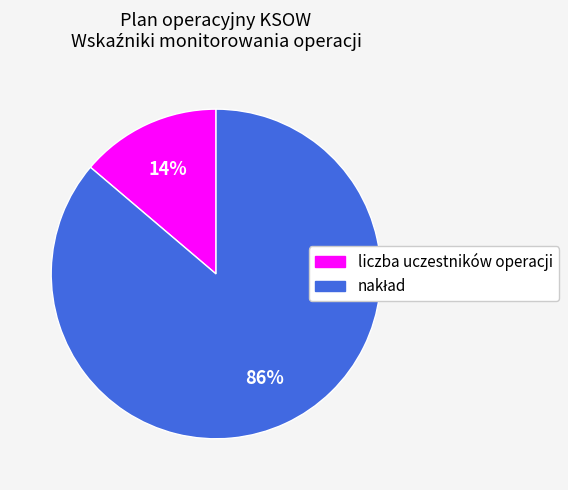

Is there a majority slice in this chart?

Yes